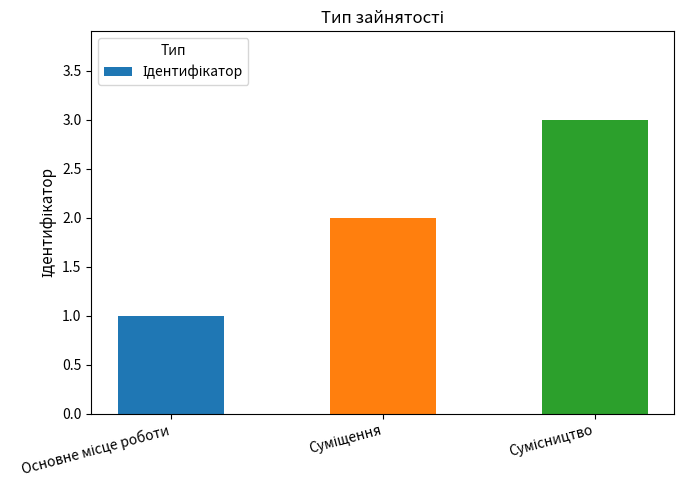

What is the greatest value displayed?

3